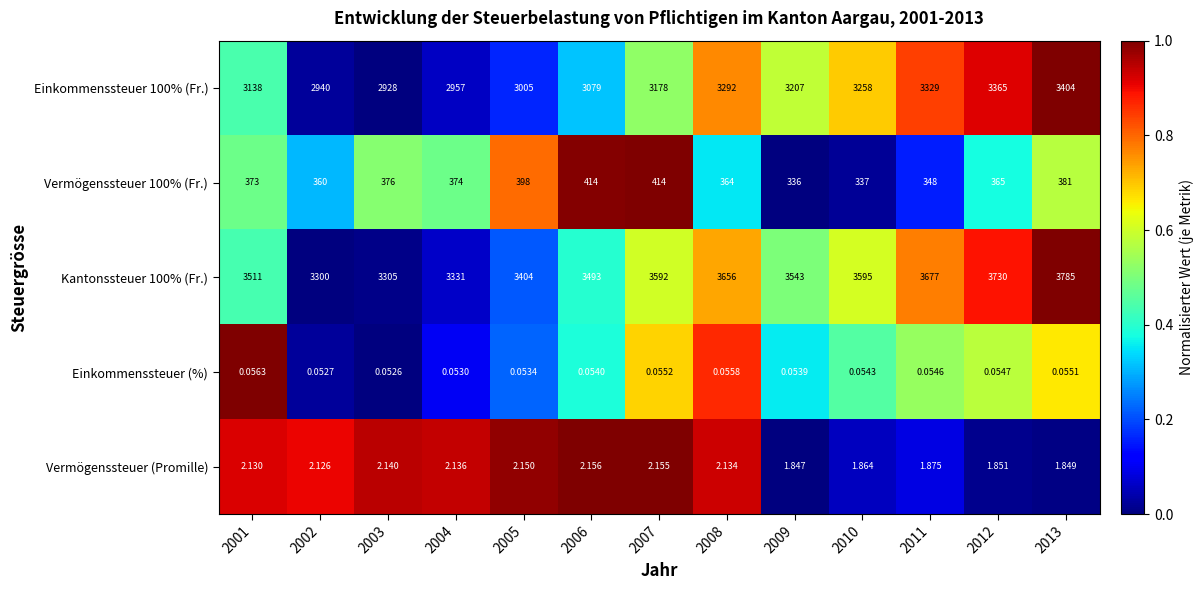

Which series has the largest range (max minus min)?

Kantonssteuer 100% (Fr.)